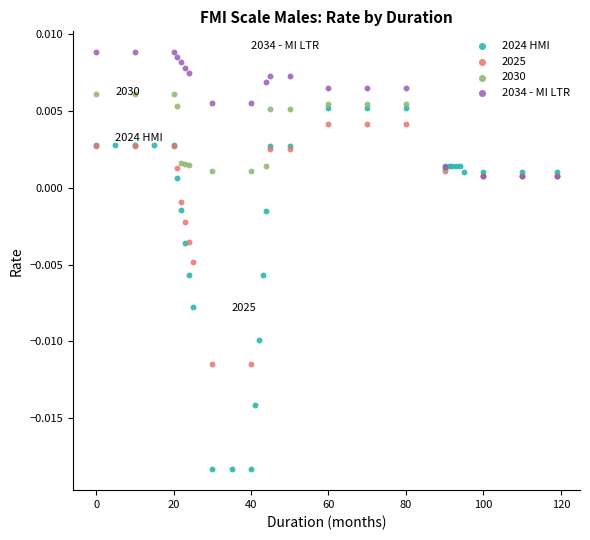

Which series has the widest spread of Y values?

2024 HMI